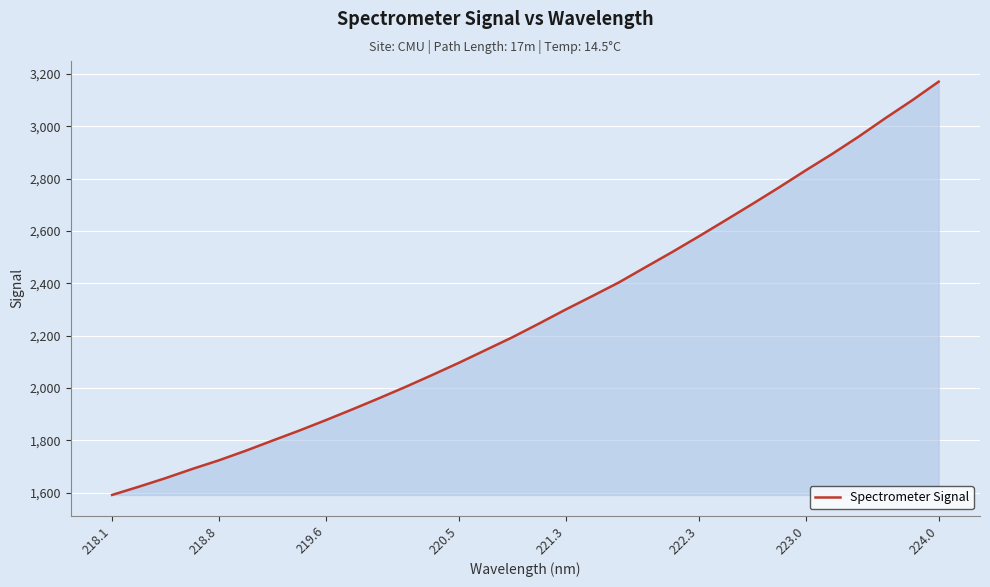

What is the difference between the maximum and minimum values?

1579.3